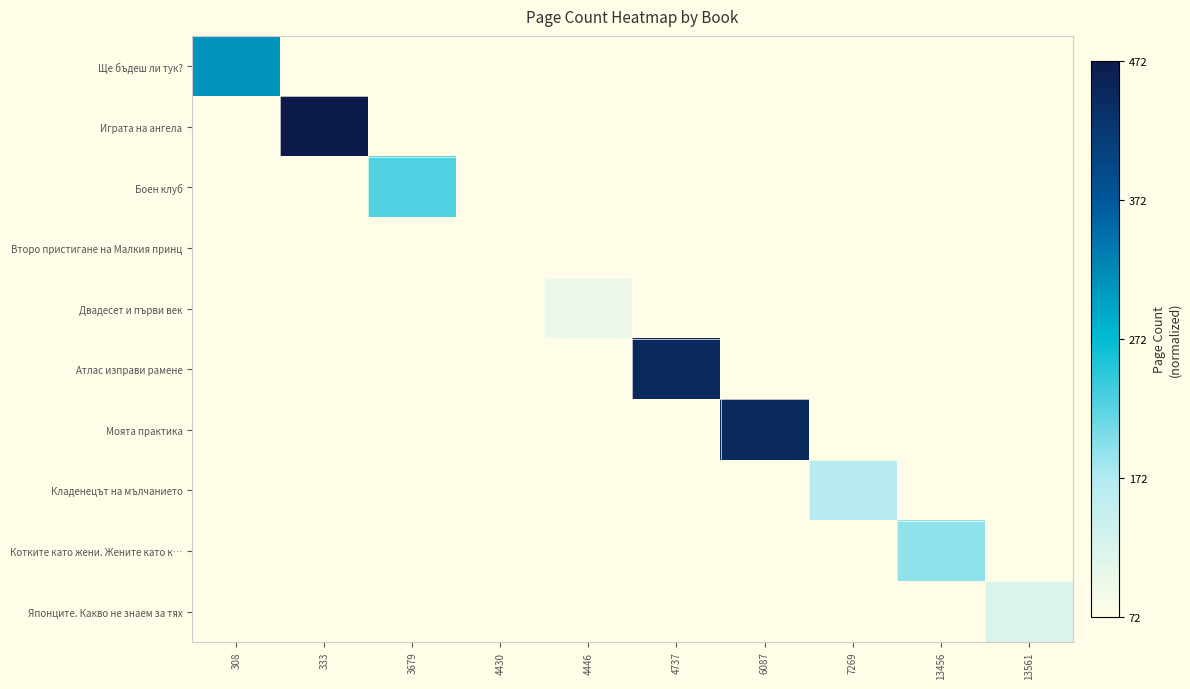

Between 4430 and 13456, which series saw the biggest shift?

Котките като жени. Жените като к…